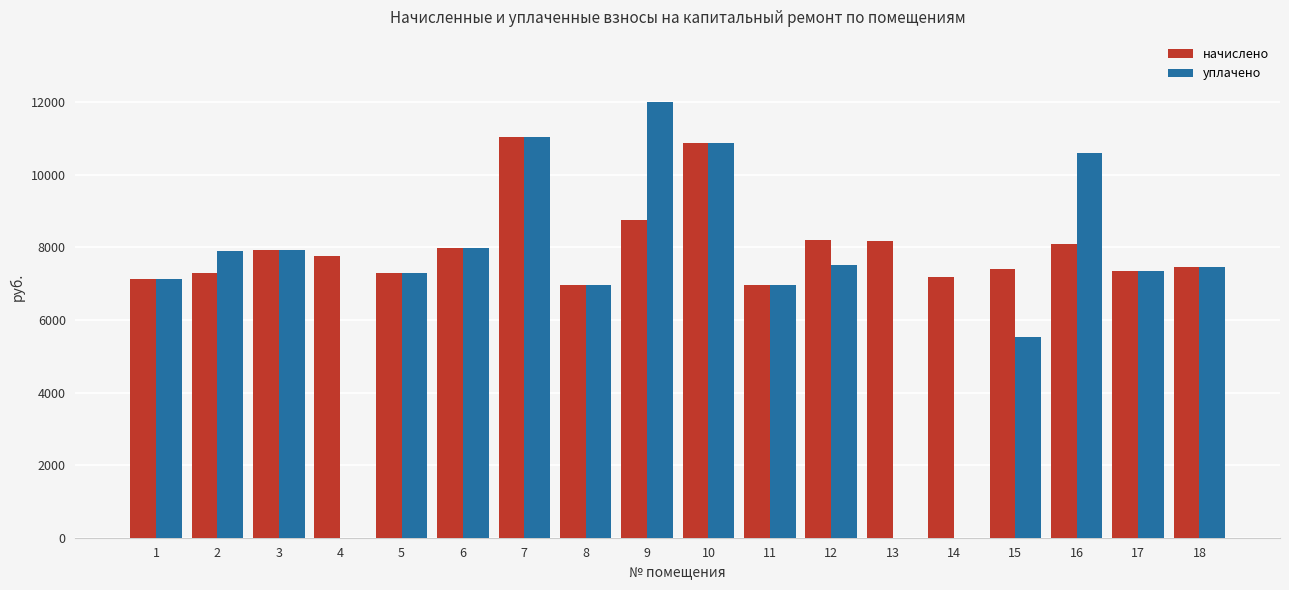

The value of начислено at 9 is 13957.6. True or false?

False